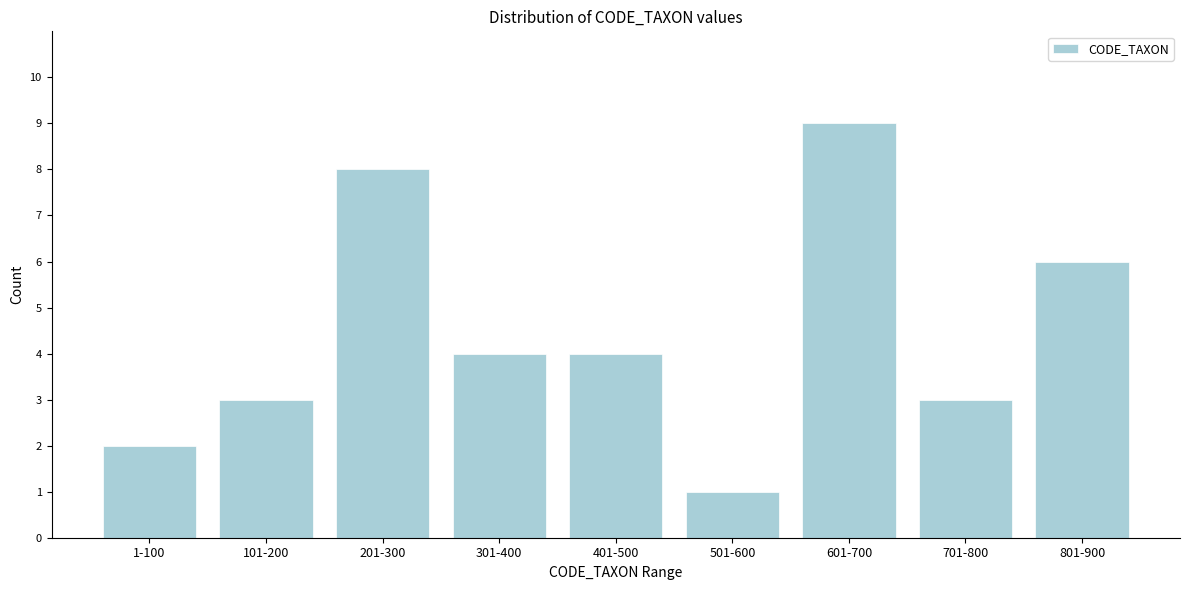

Reading right to left, list all the values displayed in this chart.

801-900=6	701-800=3	601-700=9	501-600=1	401-500=4	301-400=4	201-300=8	101-200=3	1-100=2